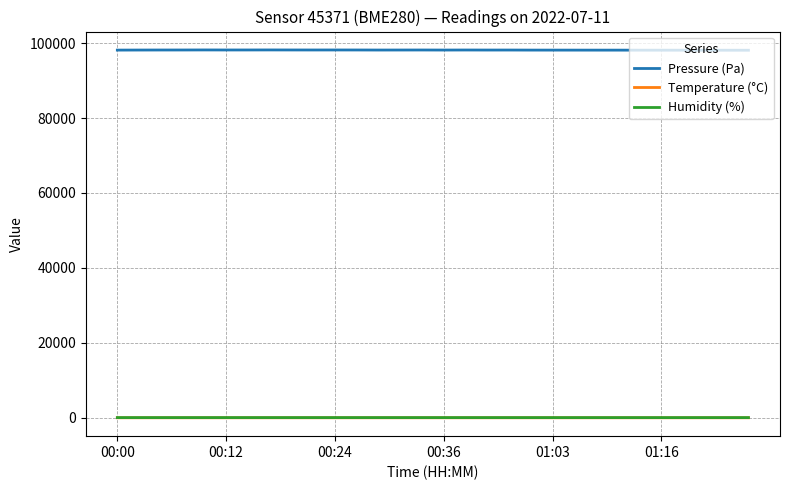

At how many categories does at least one series exceed 58404?

30